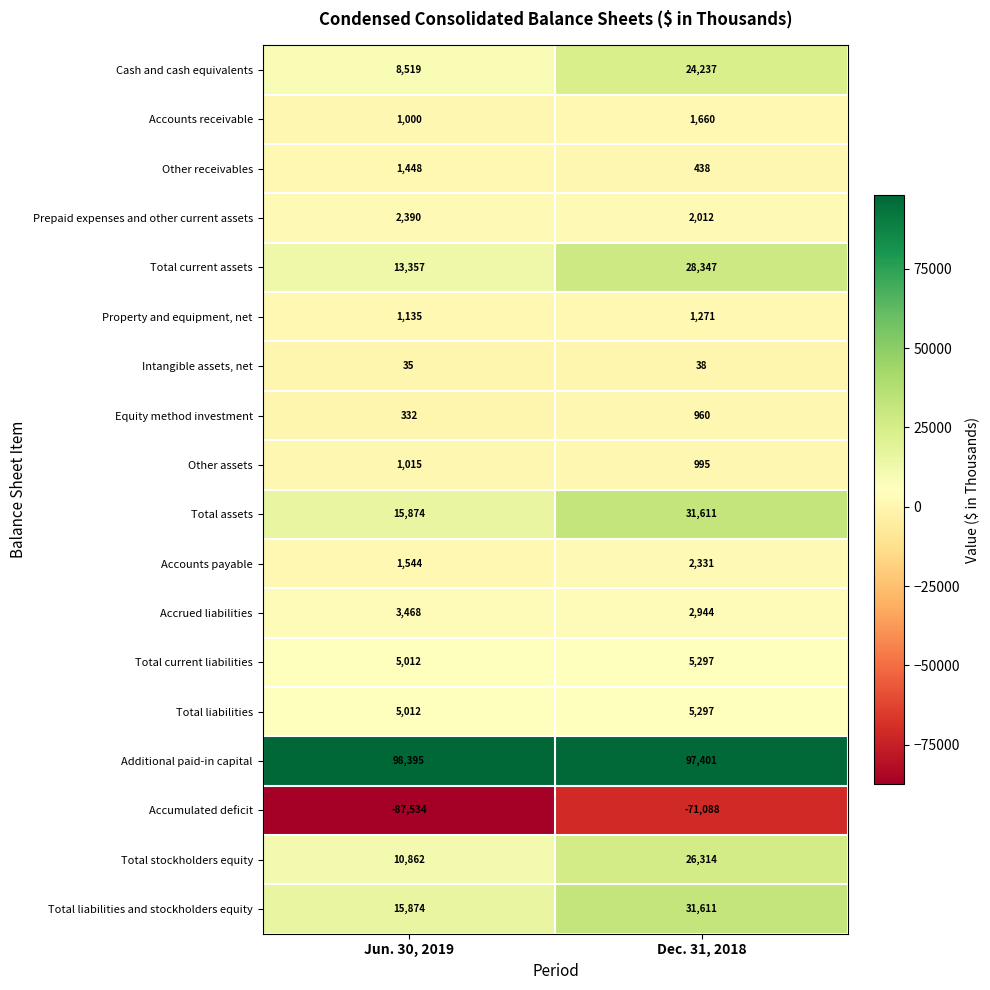

True or false: Accrued liabilities has a value of 5626 at Jun. 30, 2019.

False